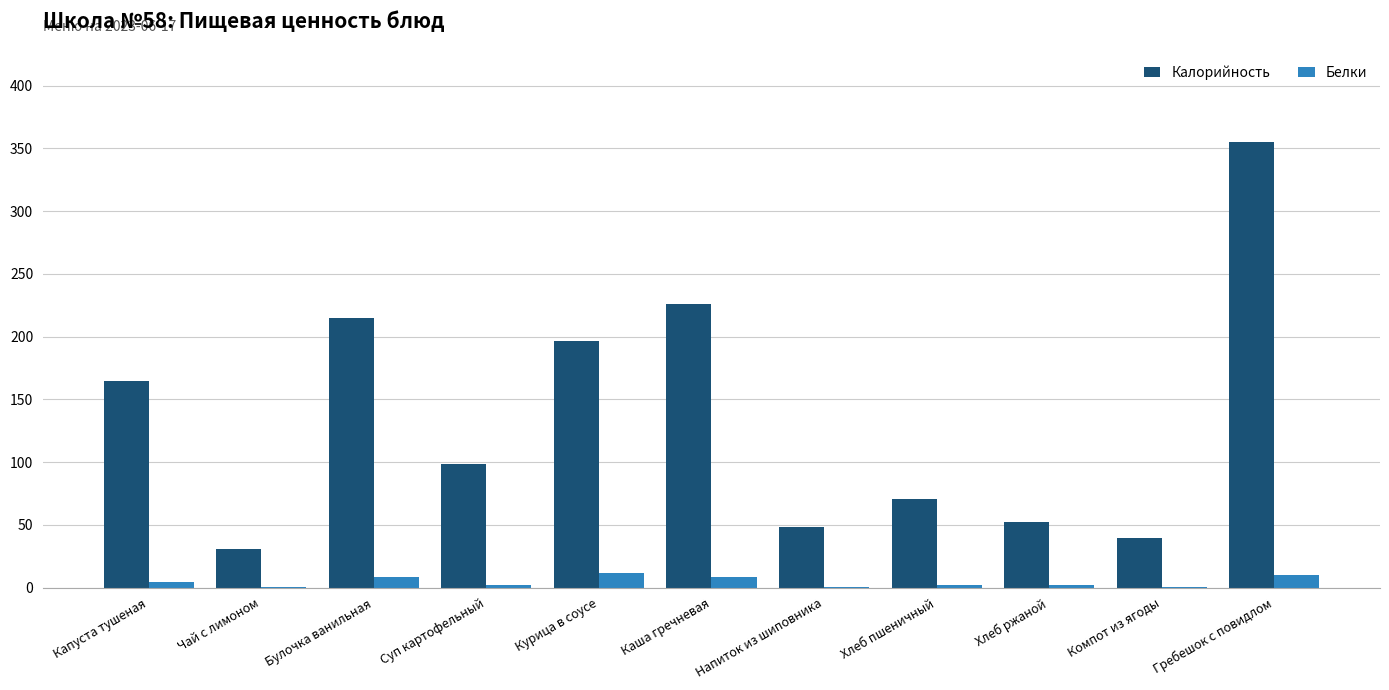

Which series has the largest total across all categories?

Калорийность